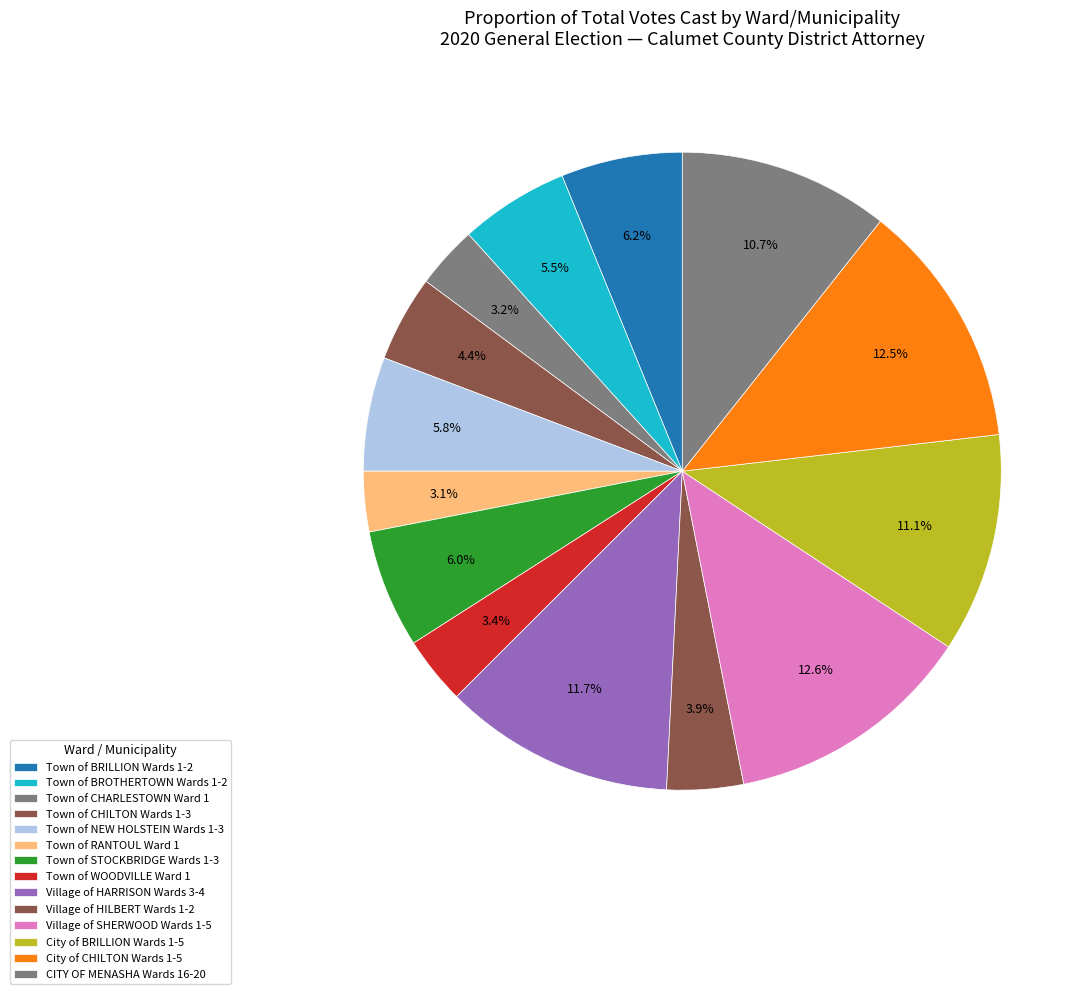

To the nearest percent, what is the difference between the largest and smallest slice percentages?

10%